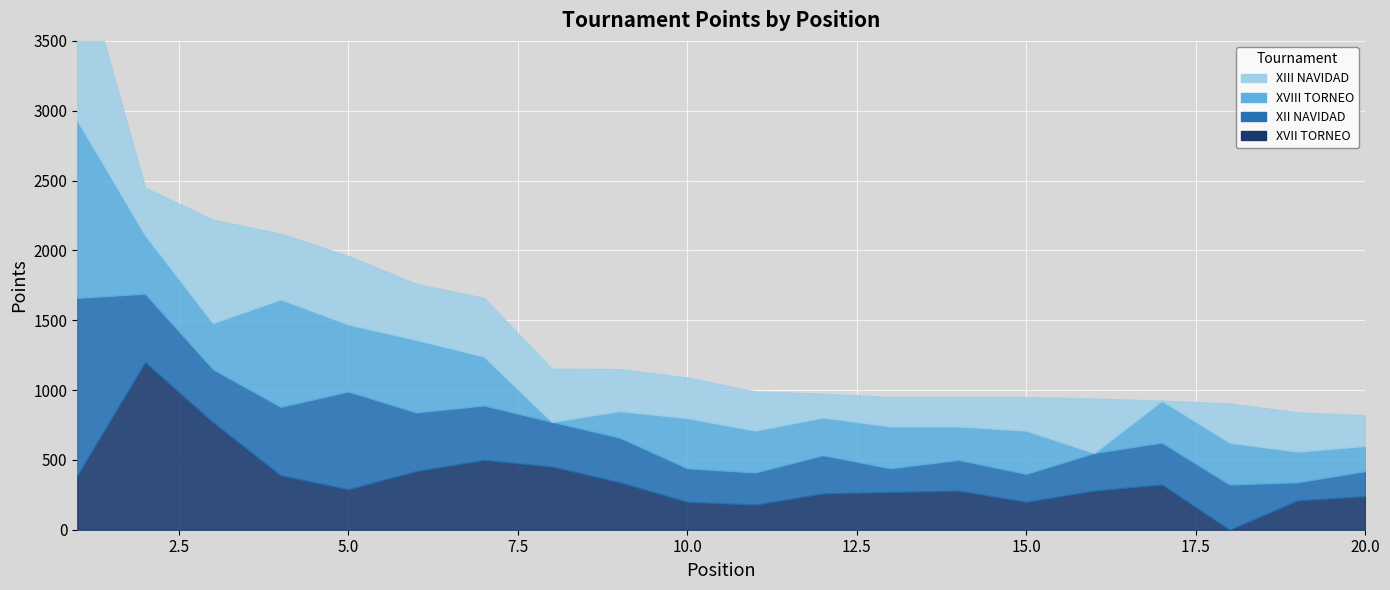

Between which two adjacent categories do XII NAVIDAD and XIII NAVIDAD first intersect?

2 and 3